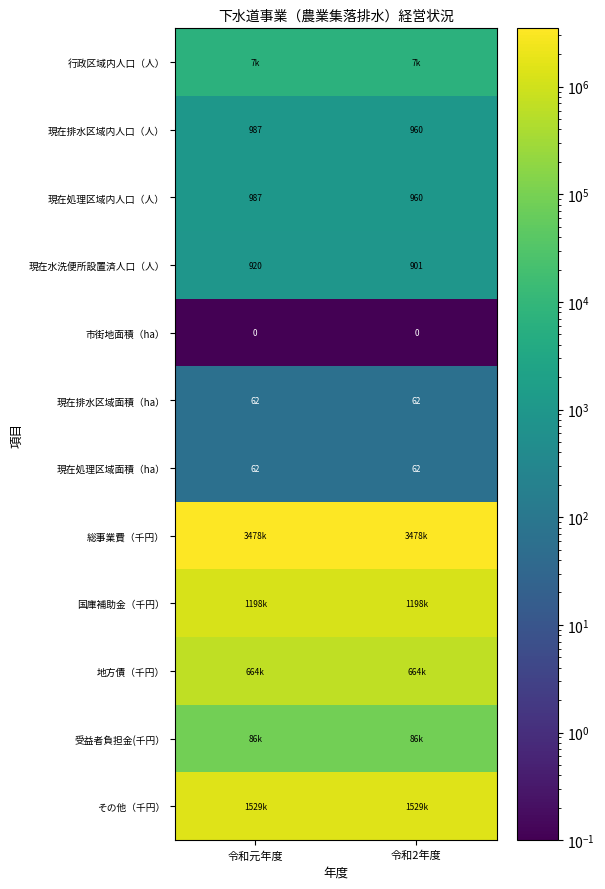

True or false: 現在処理区域面積（ha） has a value of 41.8 at 令和2年度.

False